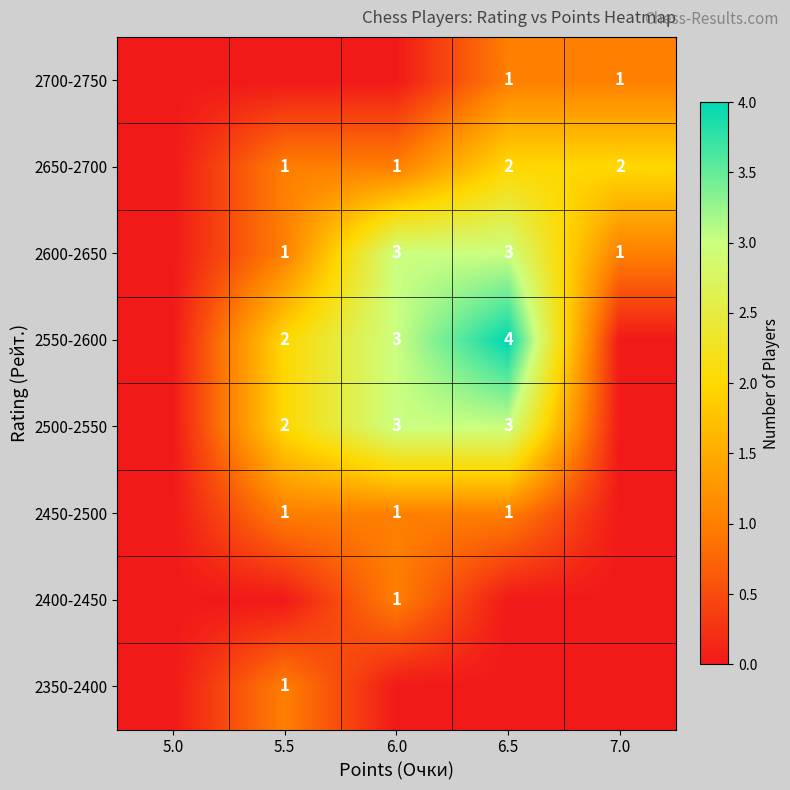

True or false: 2600-2650 has a value of 1 at 7.0.

True